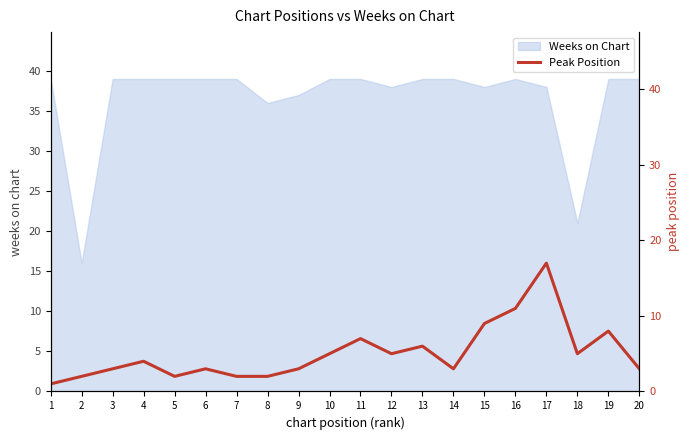

What is the minimum value for Weeks on Chart?

16